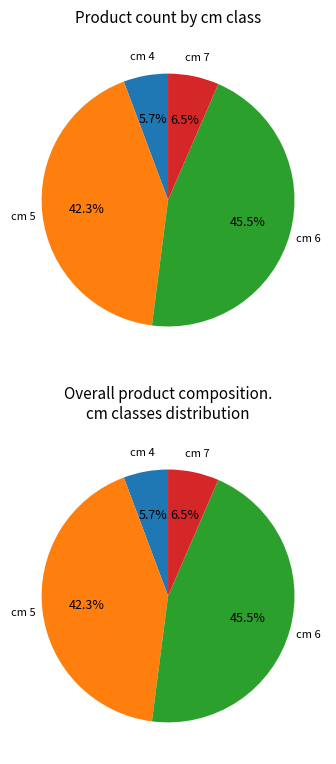

The 7 slice represents 7% of the pie. True or false?

True